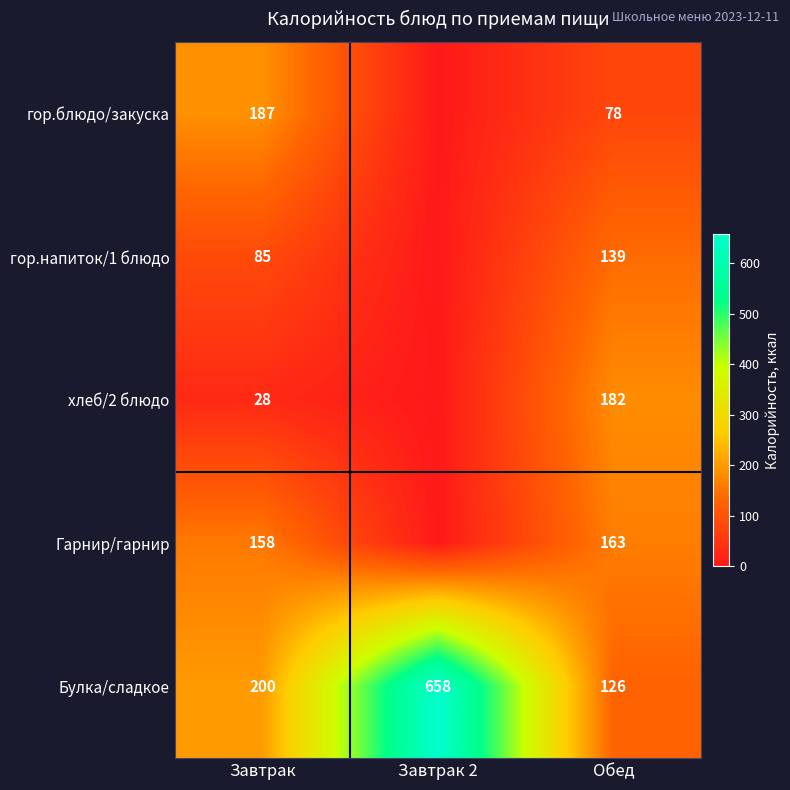

At how many categories does at least one series exceed 557?

1